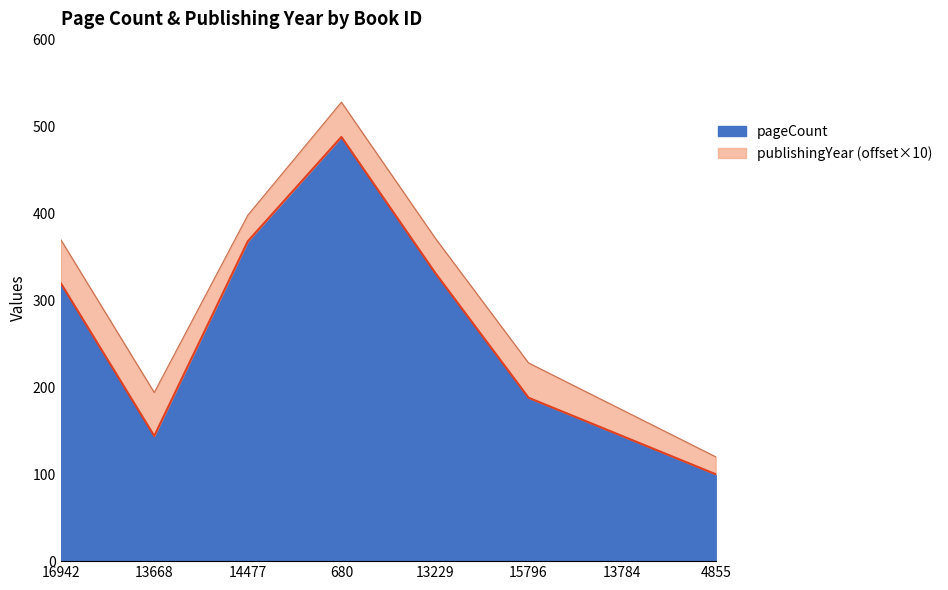

Is it true that the value at 680 is 188?

False